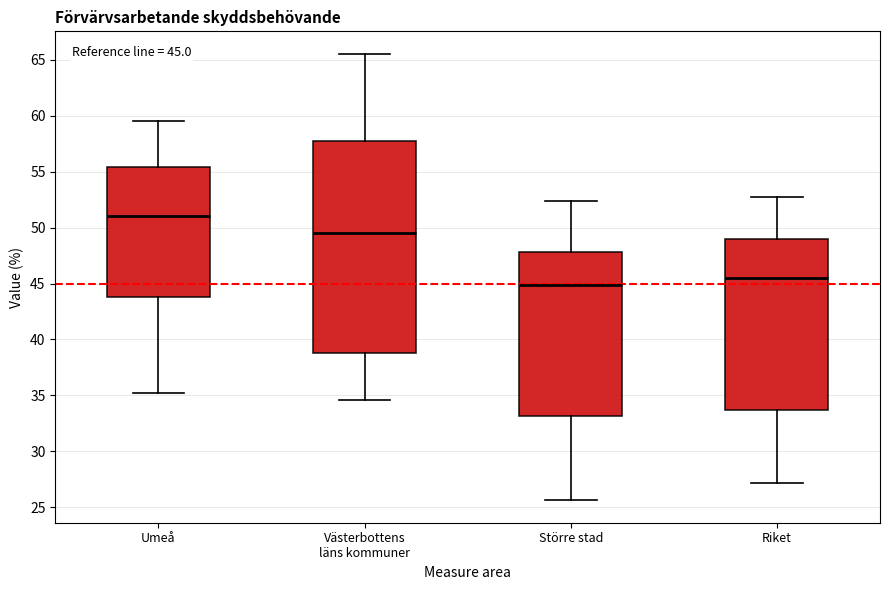

Comparing the boxes themselves (not the whiskers), which one is the tallest?

Västerbottens läns kommuner